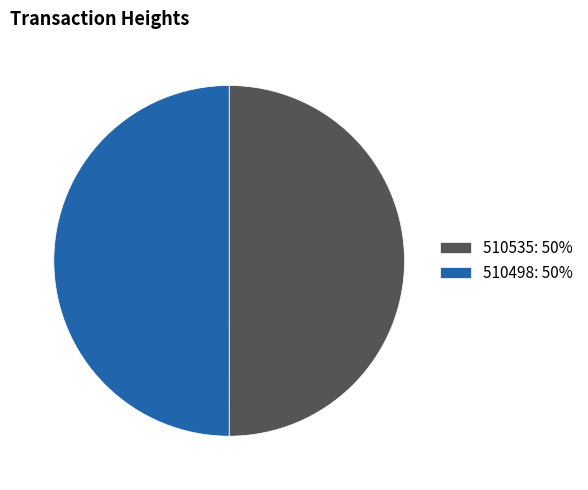

True or false: 510498 accounts for 43% of the total.

False